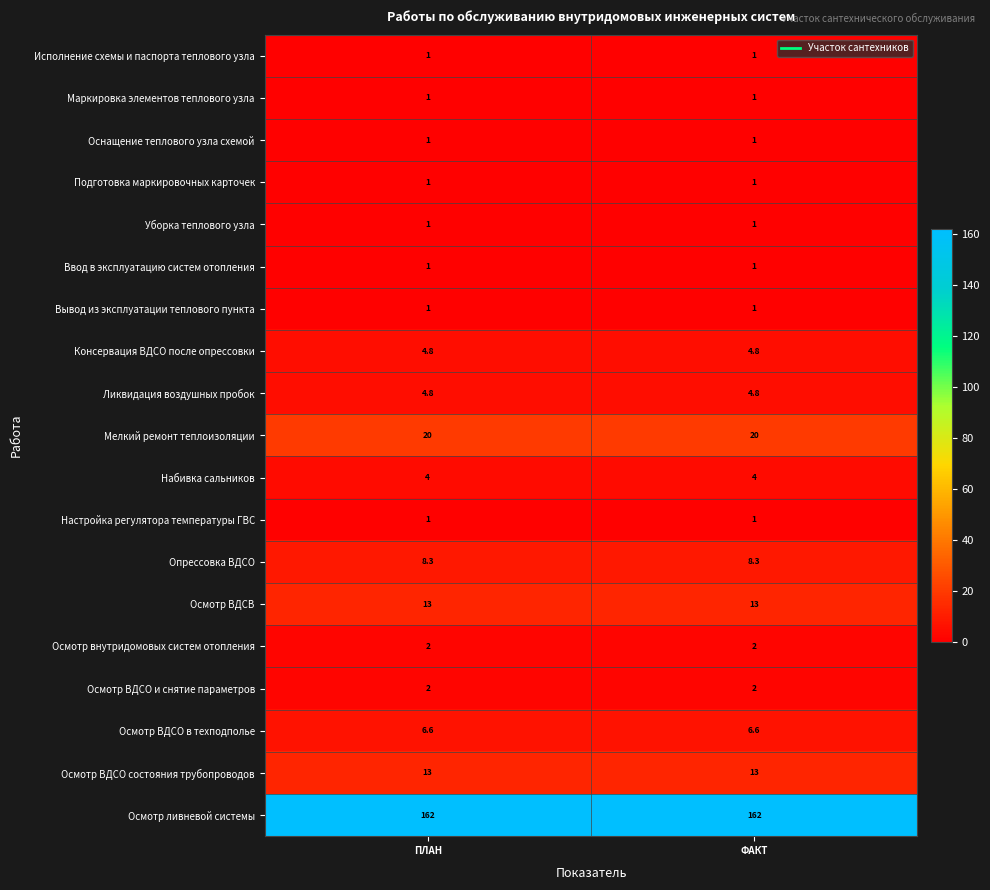

The value of Оснащение теплового узла схемой at ПЛАН is 1.8. True or false?

False